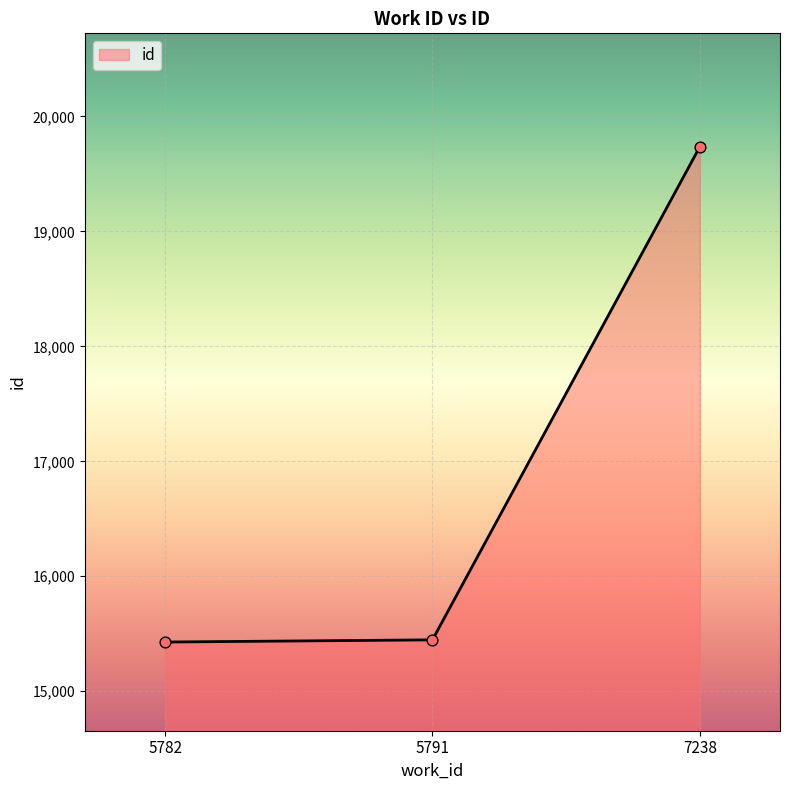

Between 5782 and 7238, which is larger?

7238